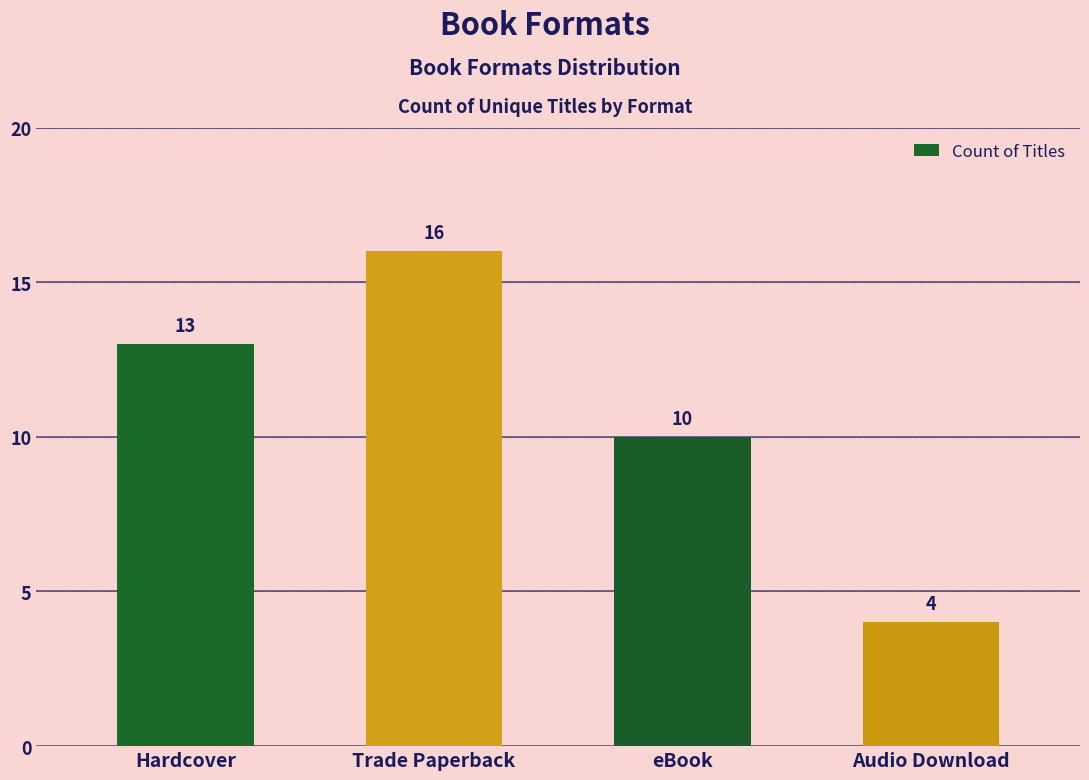

What is the maximum value shown in the chart?

16